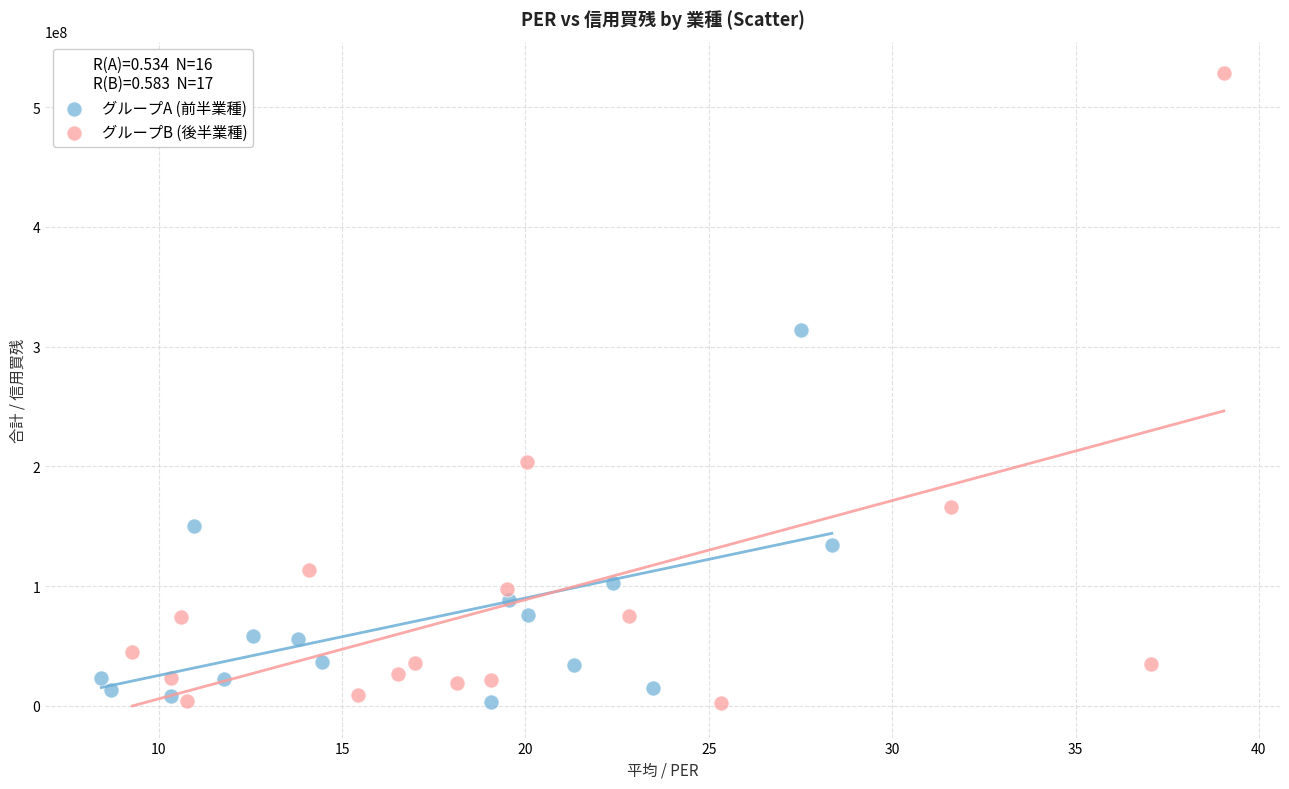

Which series reaches the maximum Y coordinate?

グループB (後半業種)